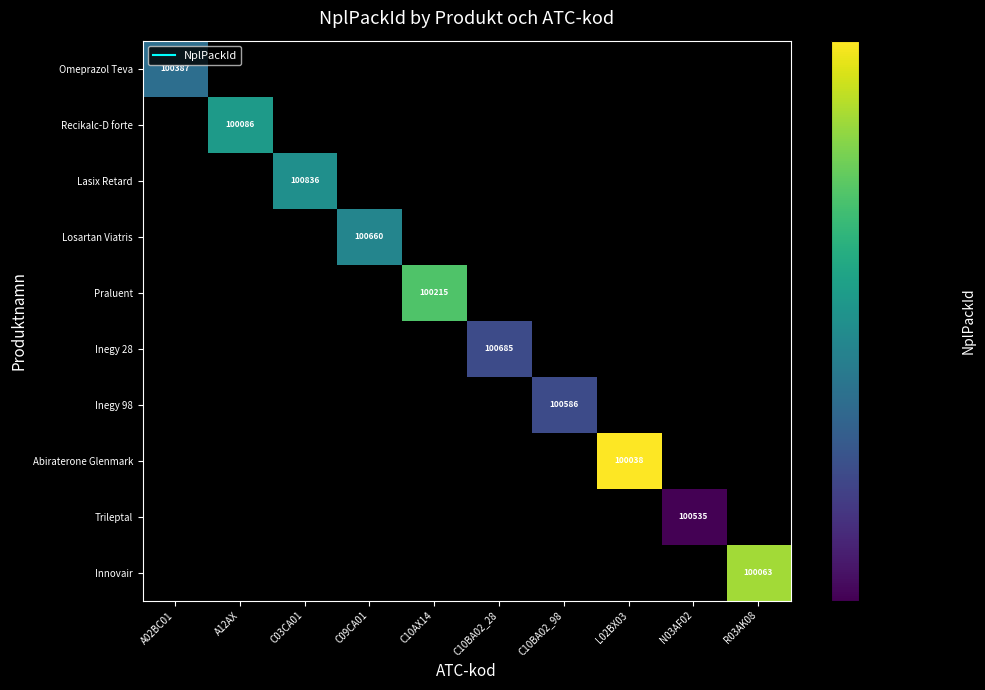

Is the value of Innovair at N03AF02 greater than the value of Trileptal at R03AK08?

No